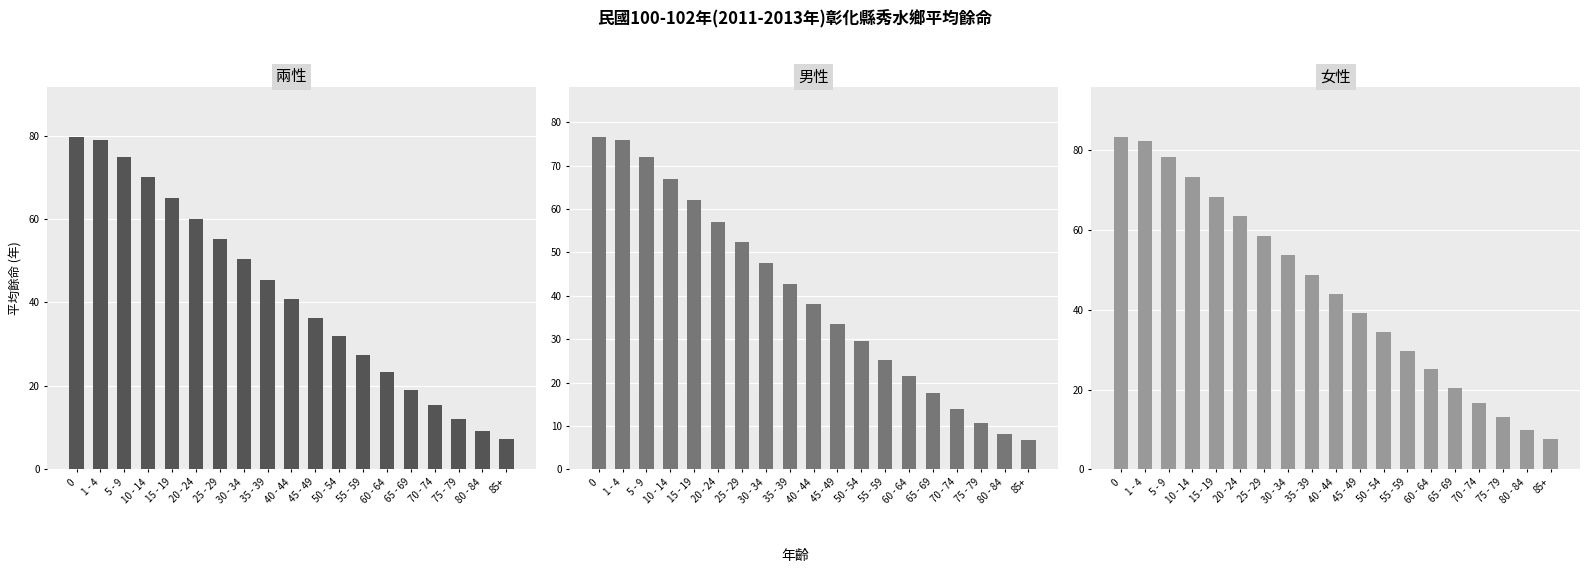

What is the value of the 男性 bar at the 6th from the left?

57.1